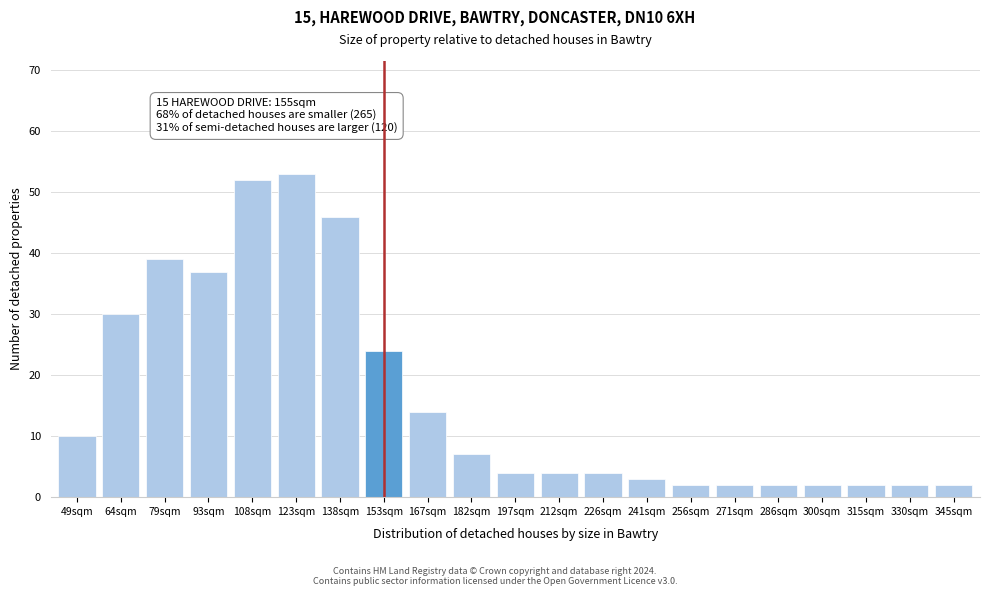

Reading left to right, extract all data points from this chart.

10	30	39	37	52	53	46	24	14	7	4	4	4	3	2	2	2	2	2	2	2